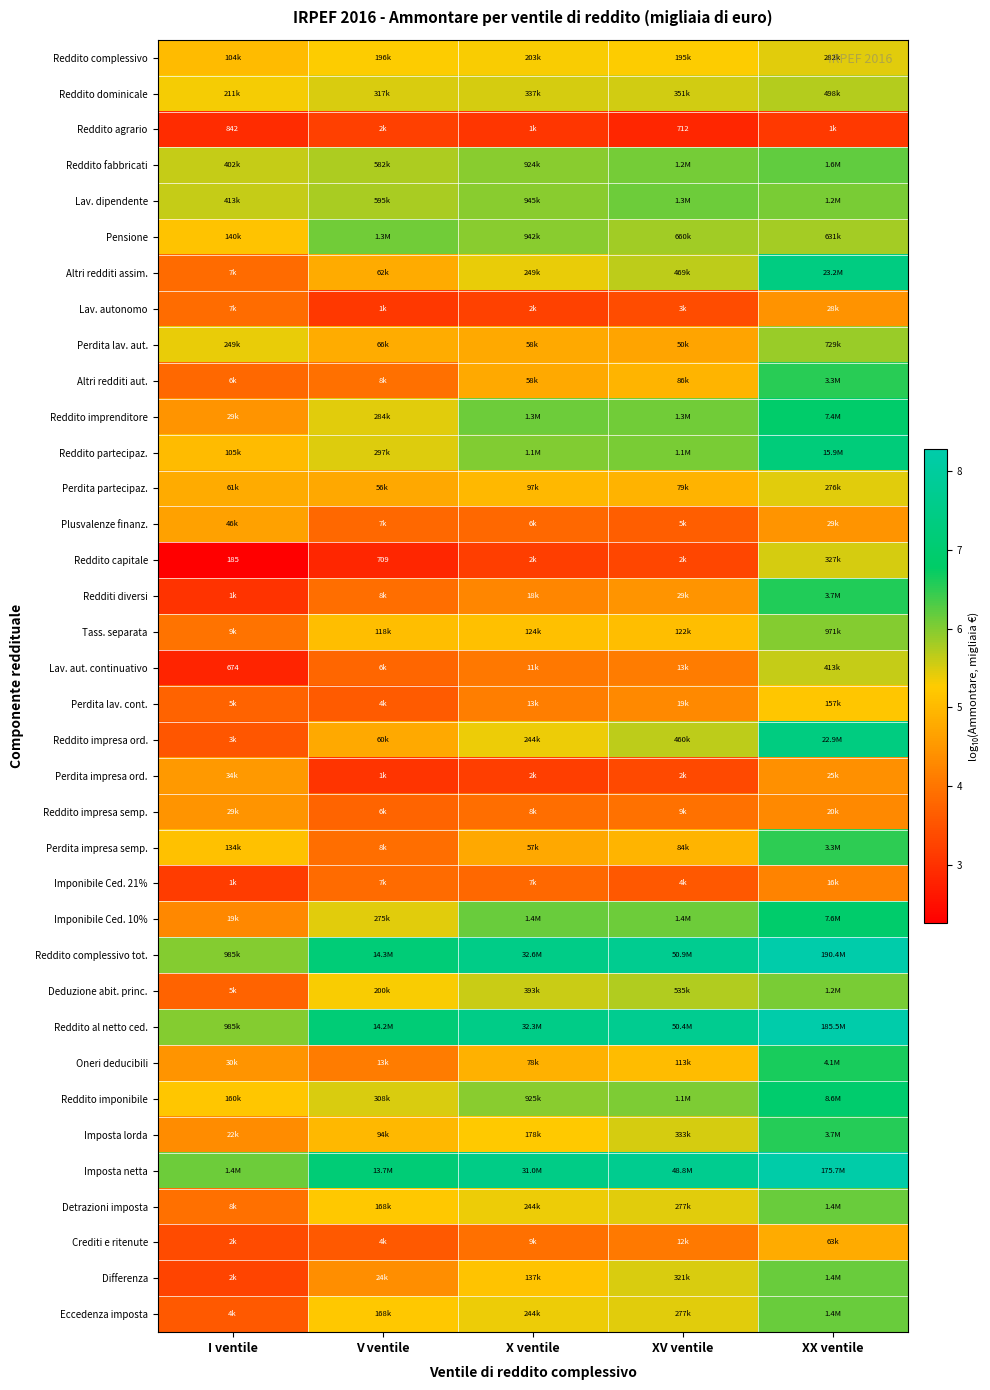

What is the approximate value of Altri redditi aut. at I ventile?

3.8